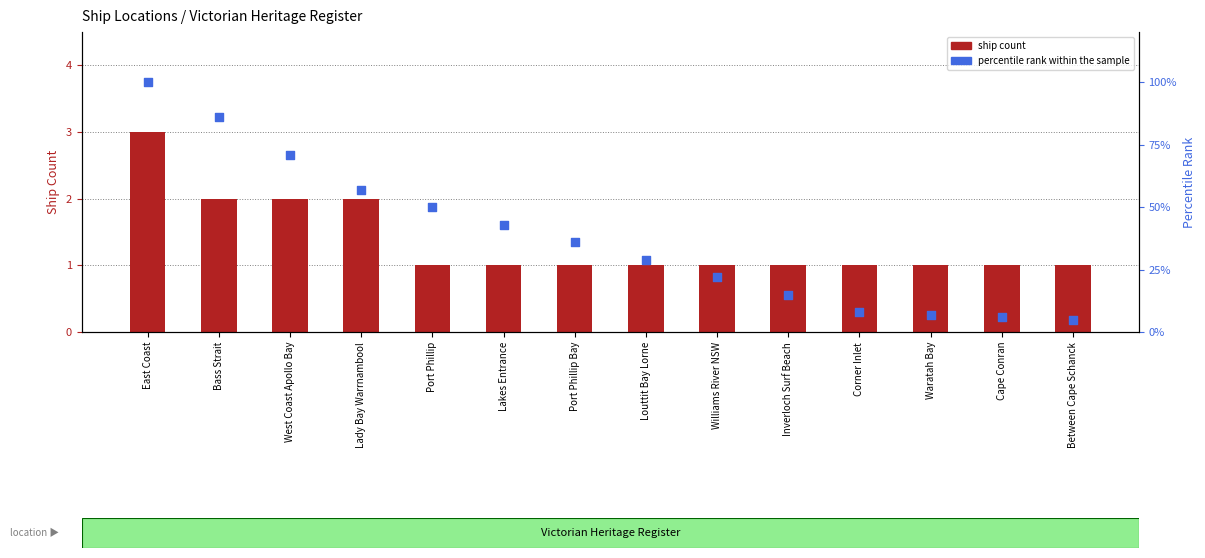

At how many categories does at least one series exceed 57?

3